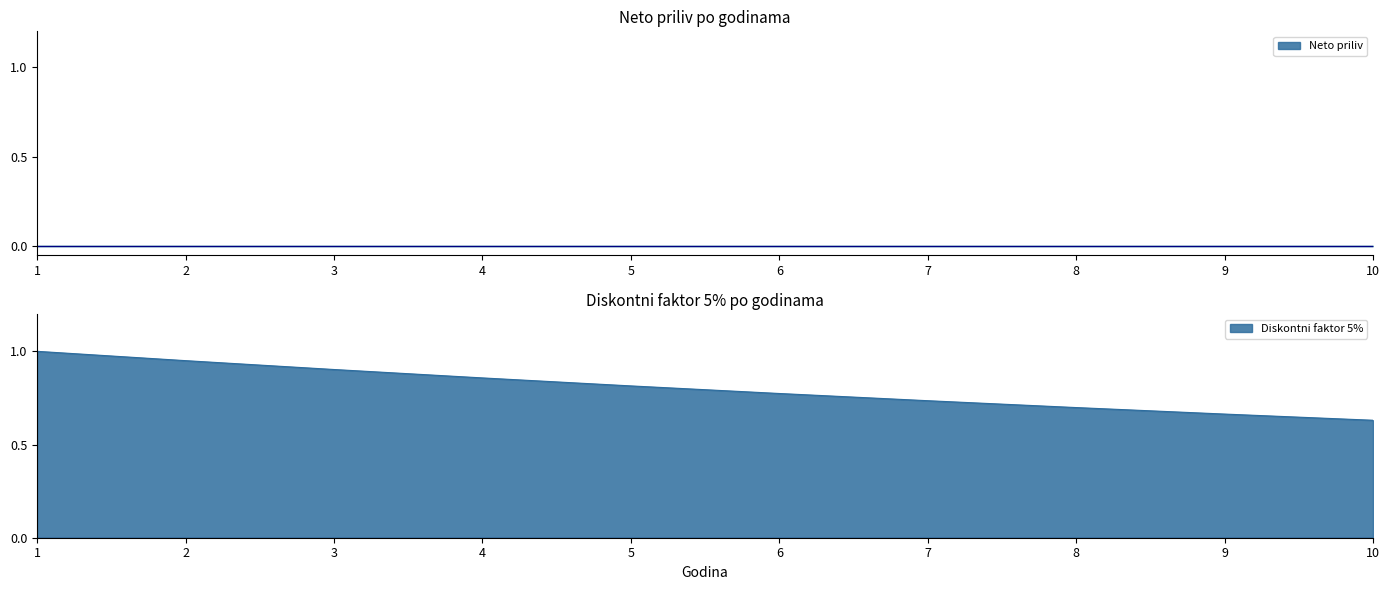

What is the highest value of the Diskontni faktor 5% series?

1.0